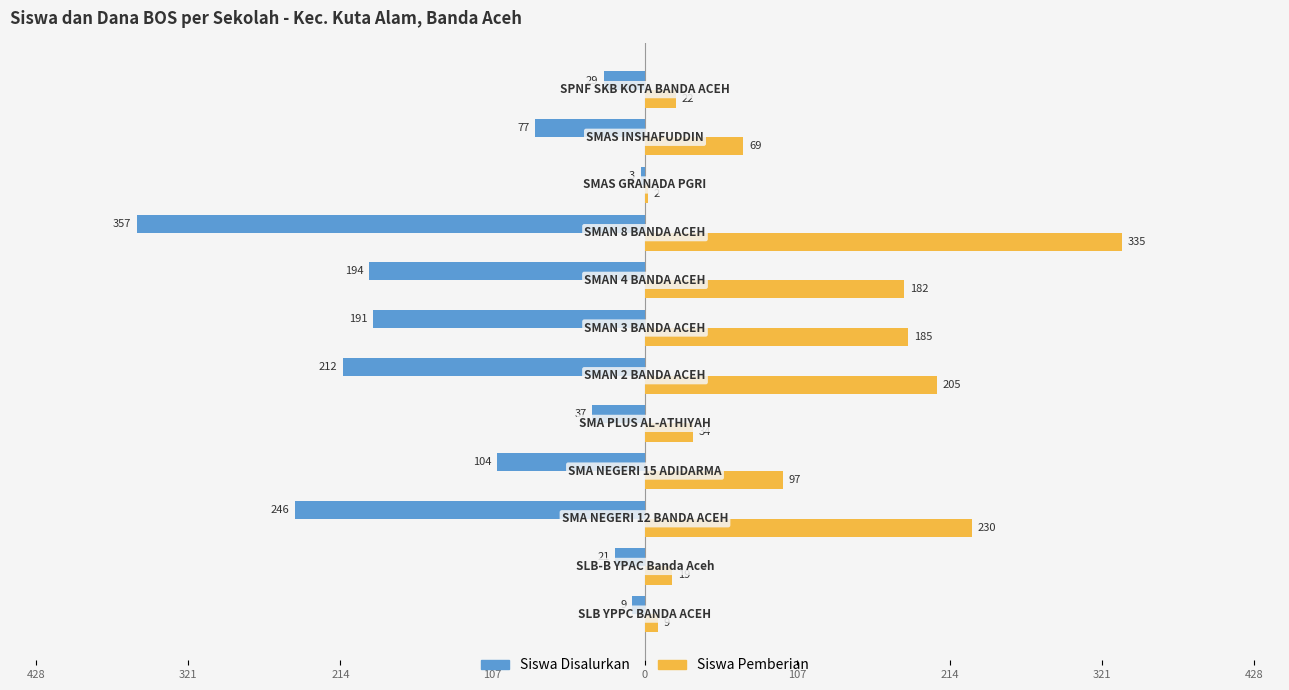

What are all the series names shown in the legend?

Siswa Disalurkan, Siswa Pemberian